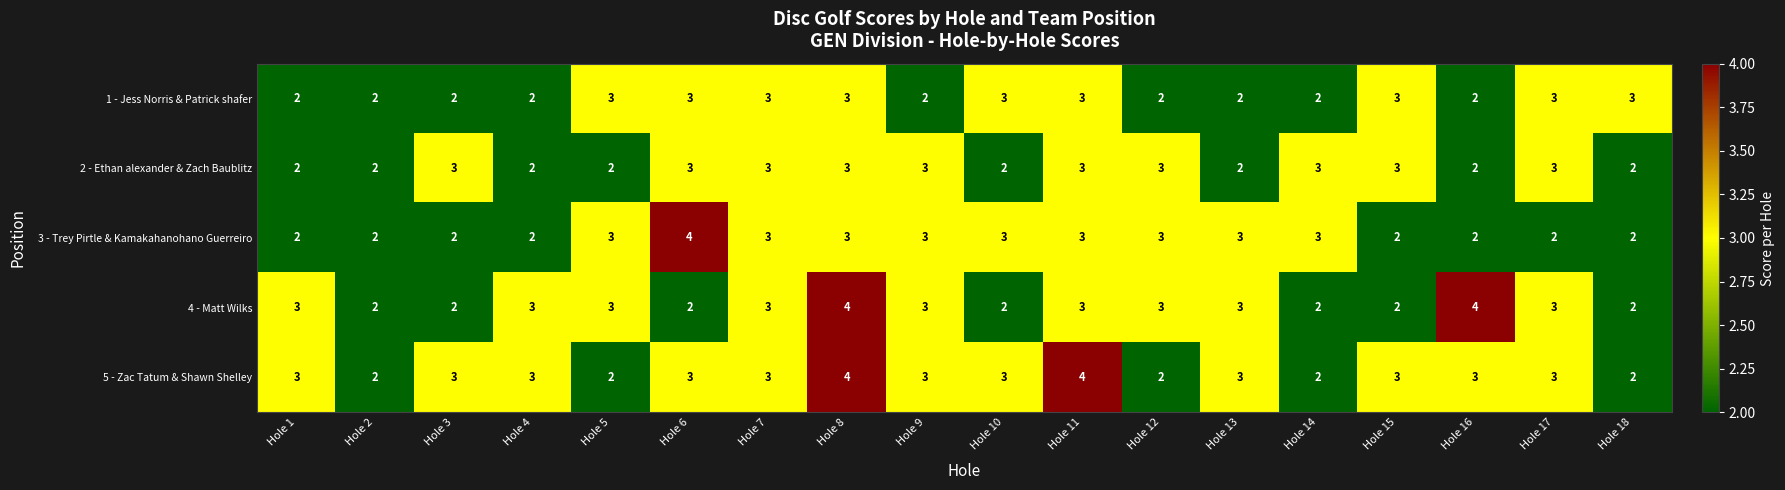

What is the spread (max minus min) of values at Hole 11?

1